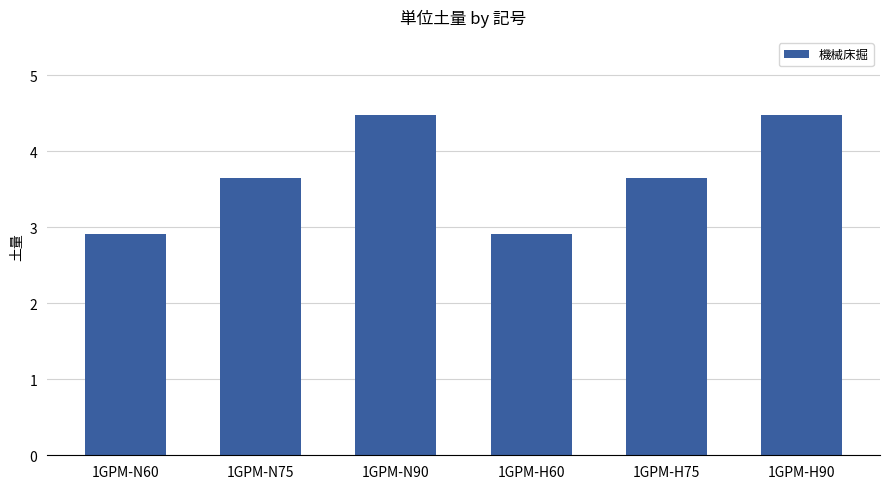

Reading left to right, list all the values displayed in this chart.

1GPM-N60=2.9	1GPM-N75=3.6	1GPM-N90=4.5	1GPM-H60=2.9	1GPM-H75=3.6	1GPM-H90=4.5